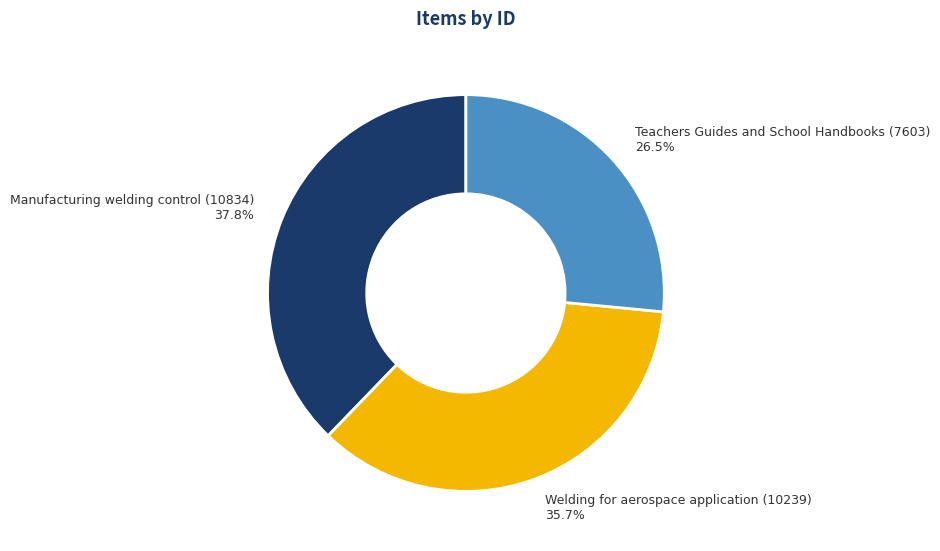

Count the number of slices in the pie.

3